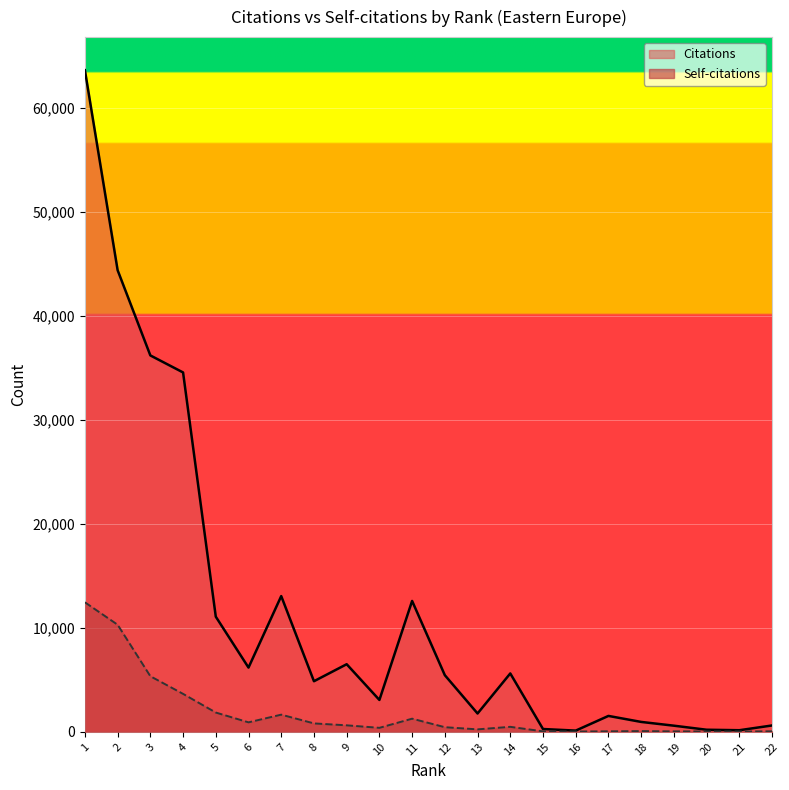

At how many categories does at least one series exceed 62033?

1